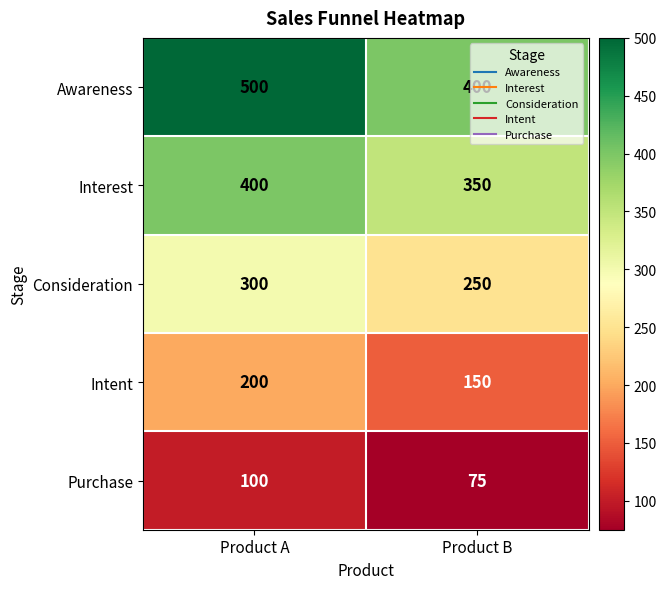

List the labels in order of Awareness value, smallest first.

Product B, Product A